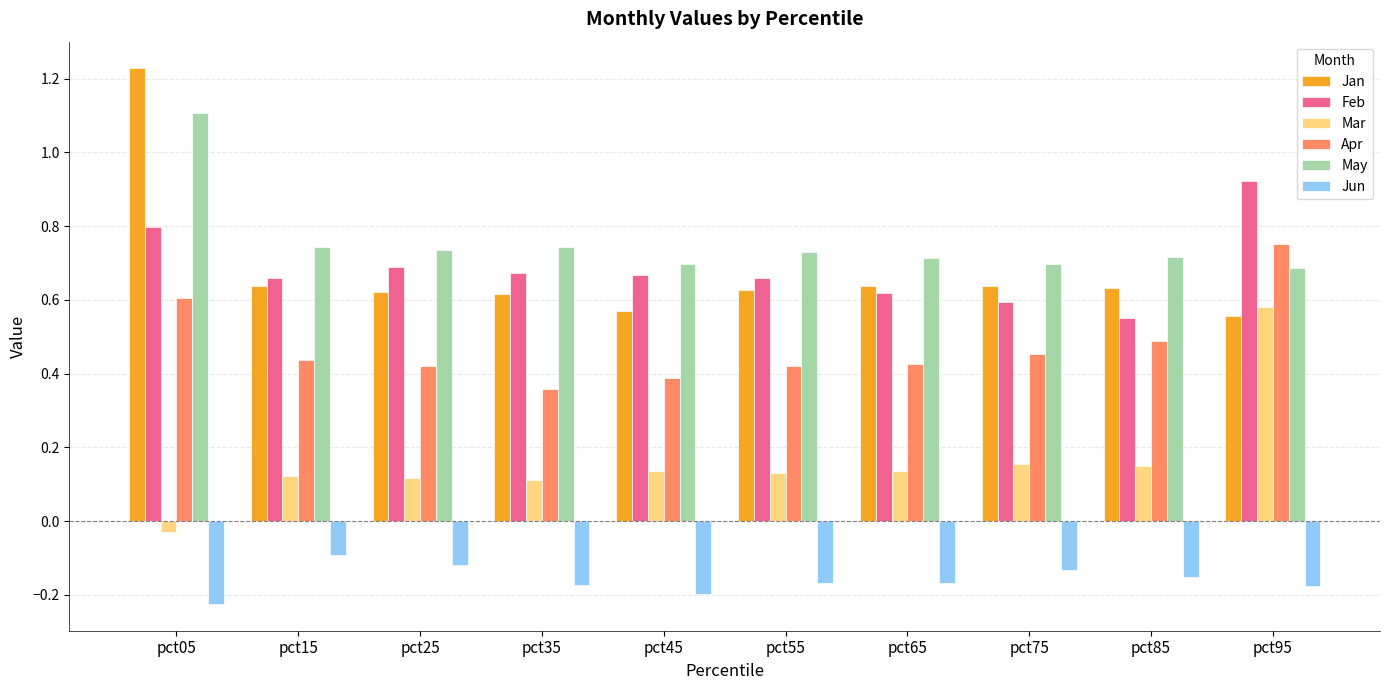

What is the sum of all Feb values?

6.8